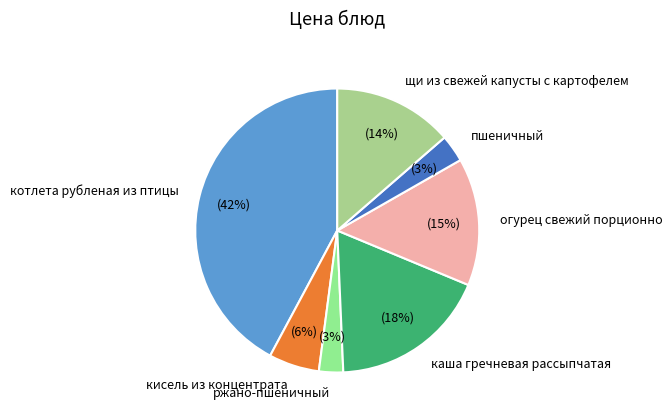

Which category has the biggest portion of the pie?

котлета рубленая из птицы